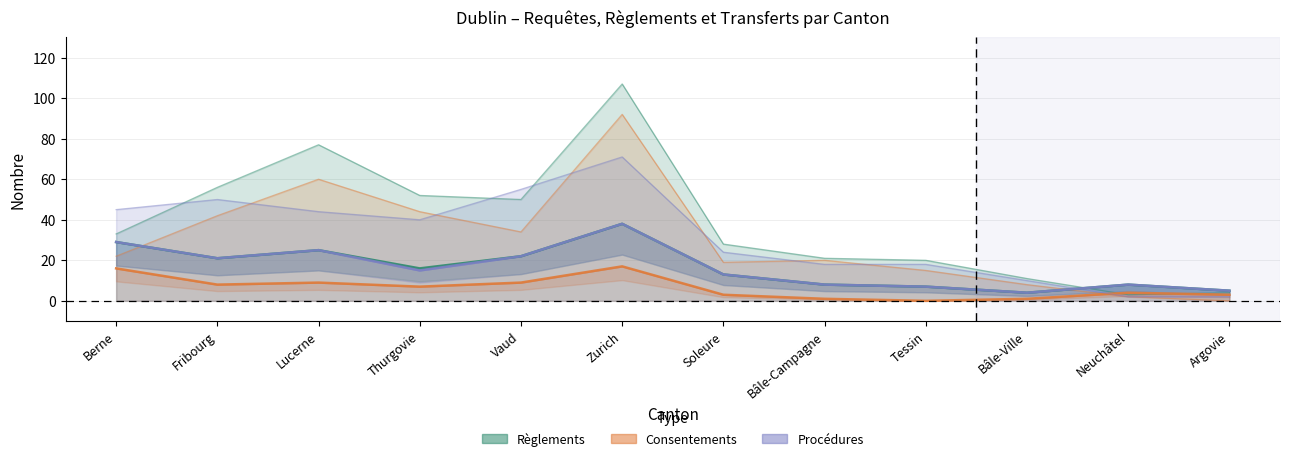

Which category has the highest value in the Consentements series?

Zurich